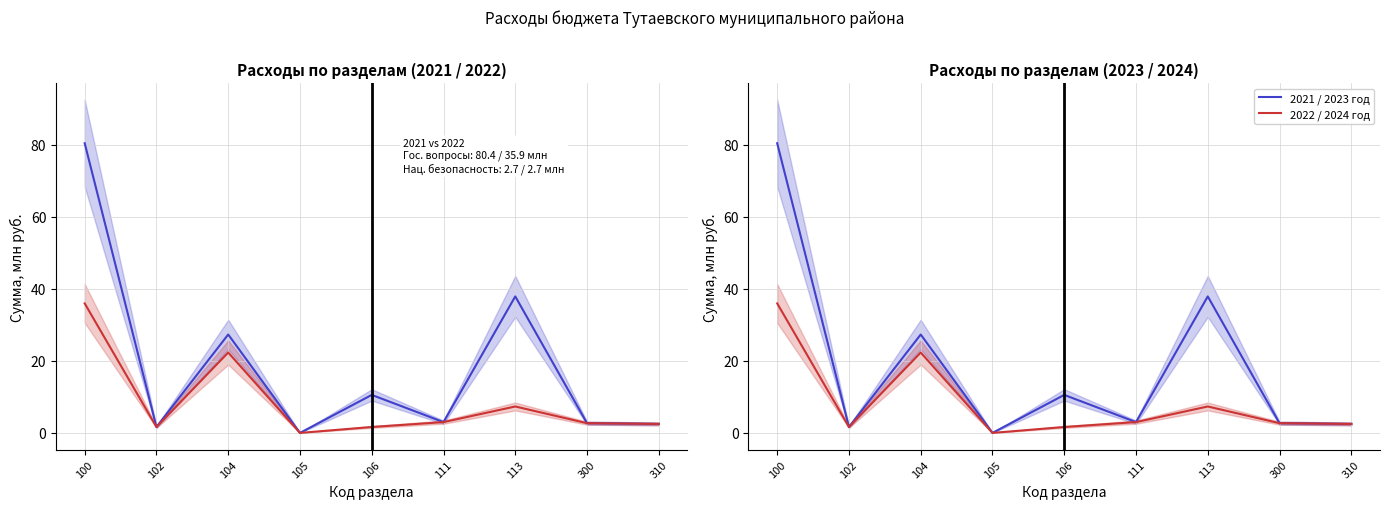

True or false: 2023 год has a value of 4.0 at 310.

False